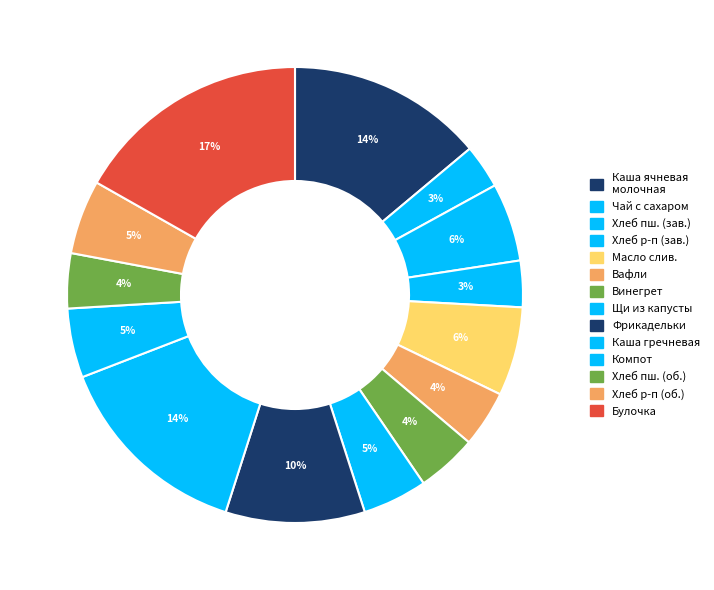

How many segments does this pie chart have?

14